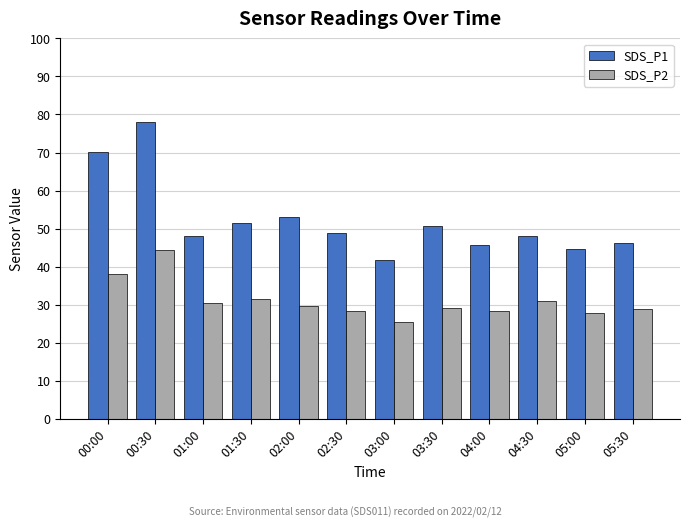

Which series has the widest spread of values?

SDS_P1